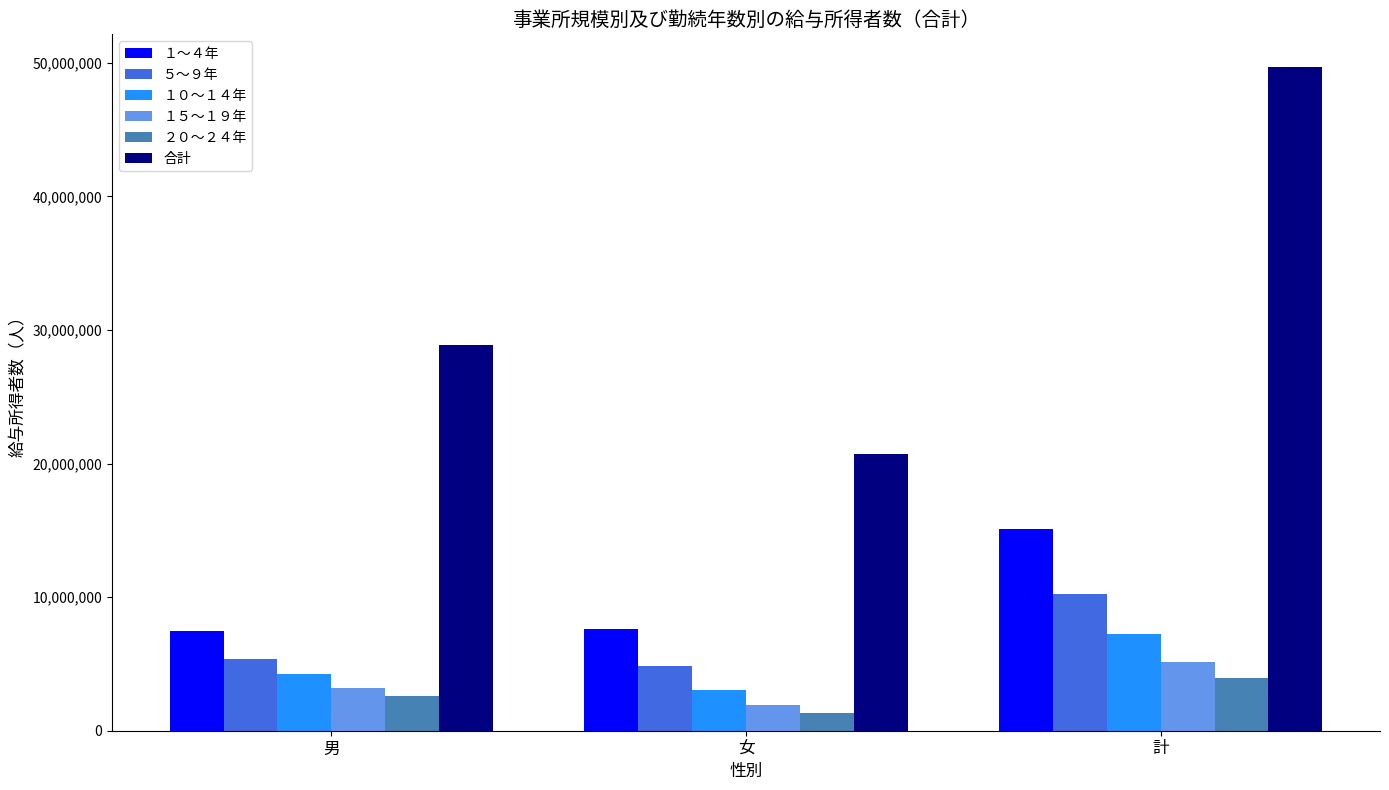

What value does the １０～１４年 series have at 女?

3047007